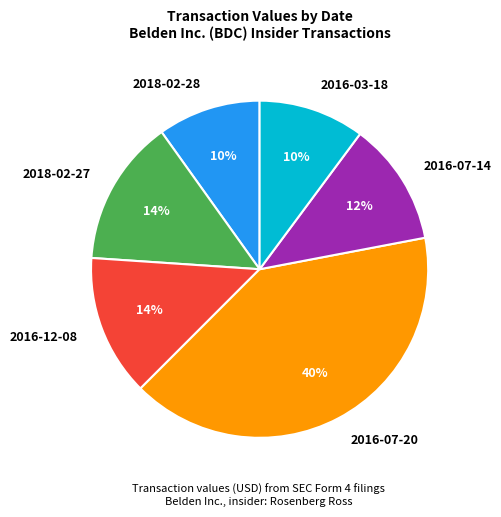

Combined, do 2016-03-18 and 2018-02-27 account for over 50%?

No